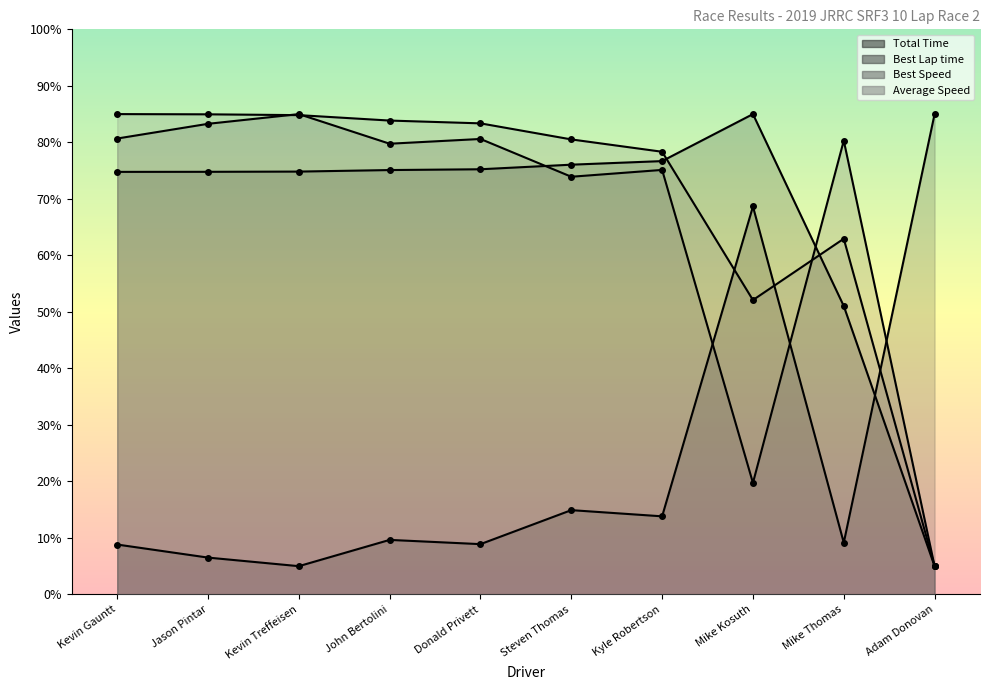

Reading left to right, what are all the values shown in this chart?

Total Time: 74.8	74.8	74.8	75.1	75.2	76.0	76.7	85.0	51.0	5.0
Best Lap time: 8.8	6.5	5.0	9.6	8.9	14.9	13.8	68.7	9.2	85.0
Best Speed: 80.7	83.3	85.0	79.8	80.6	73.9	75.1	19.7	80.3	5.0
Average Speed: 85.0	85.0	84.8	83.9	83.4	80.5	78.3	52.1	62.9	5.0